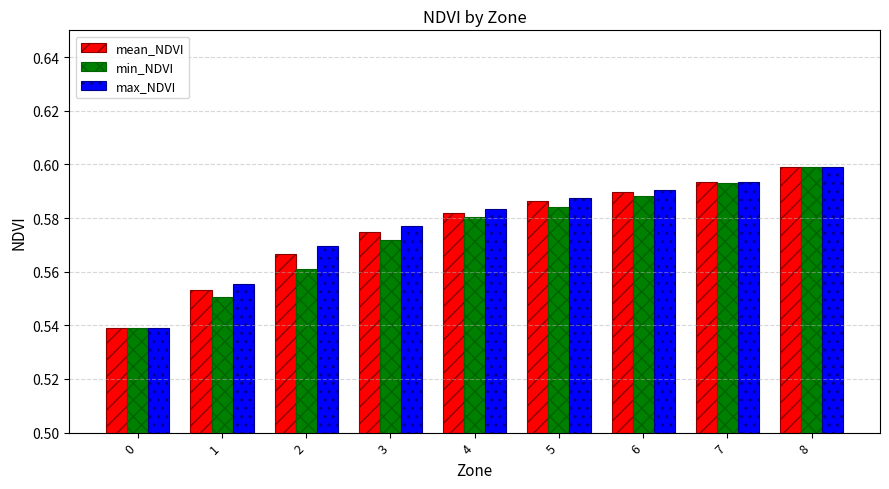

At which label does max_NDVI reach its peak?

8